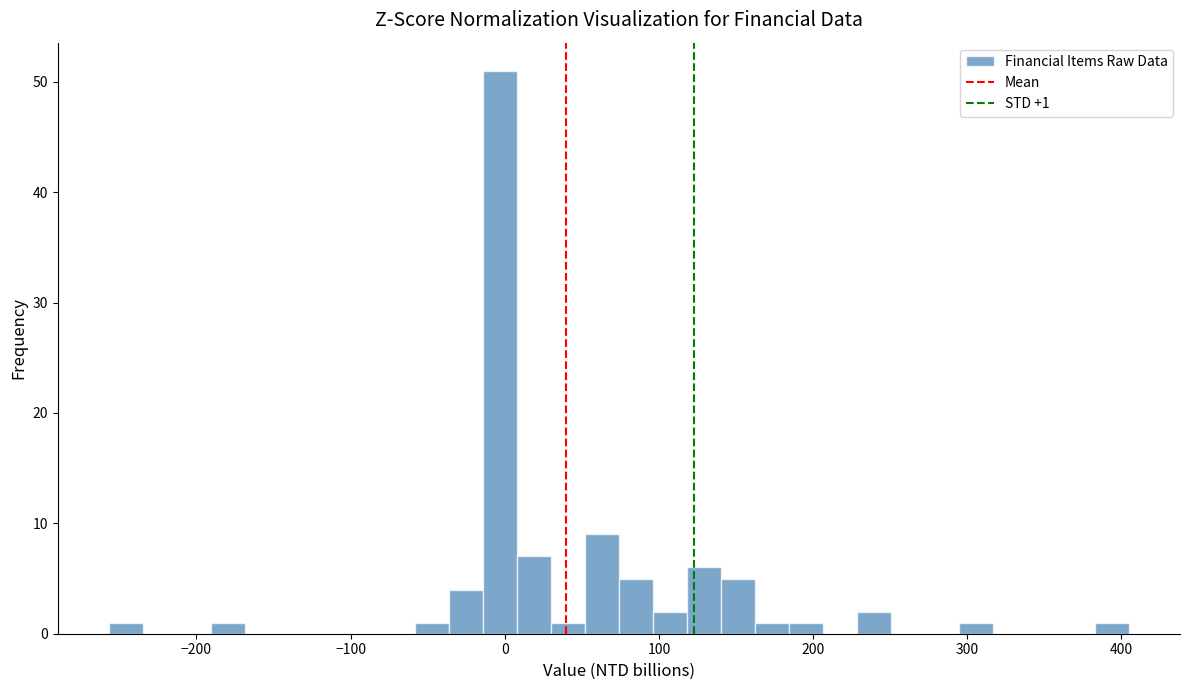

Around what value on the x-axis is the tallest bar? Give the approximate position of its centre, as read against the axis.

0